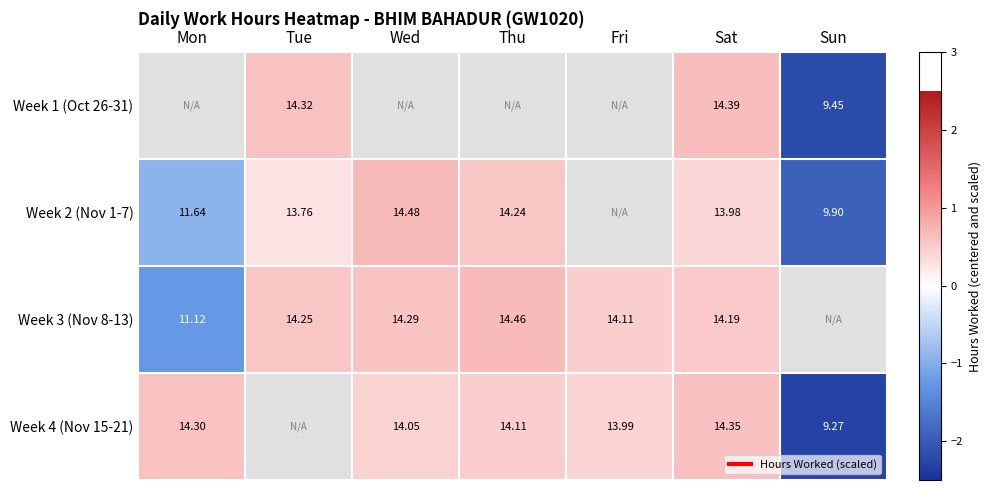

Which series has the largest range (max minus min)?

Week 4 (Nov 15-21)